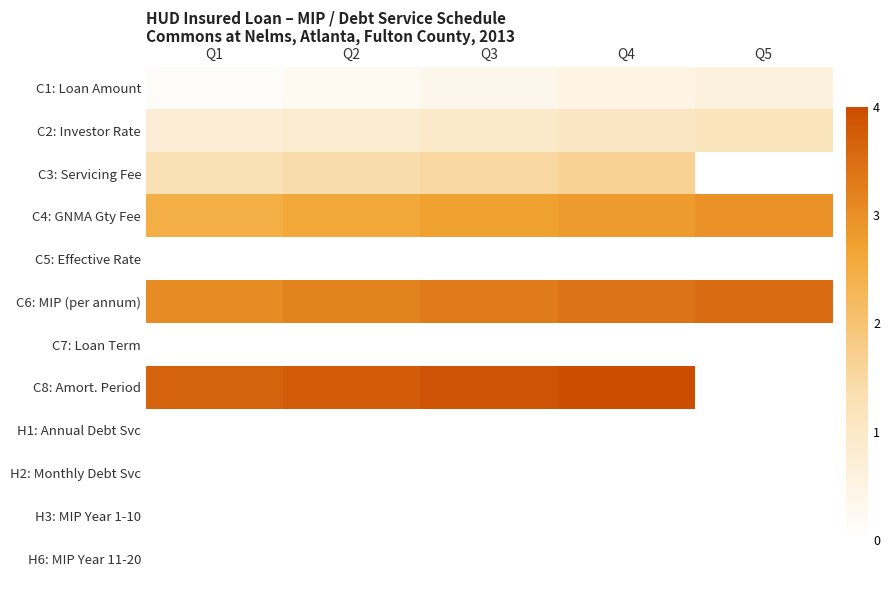

Reading right to left, transcribe all the data shown in this chart.

C1: Loan Amount: Q5=0.6	Q4=0.5	Q3=0.4	Q2=0.2	Q1=0.1
C2: Investor Rate: Q5=1.2	Q4=1.1	Q3=0.9	Q2=0.8	Q1=0.7
C3: Servicing Fee: Q5=0.0	Q4=1.6	Q3=1.5	Q2=1.4	Q1=1.3
C4: GNMA Gty Fee: Q5=2.9	Q4=2.8	Q3=2.7	Q2=2.6	Q1=2.5
C5: Effective Rate: Q5=0.0	Q4=0.0	Q3=0.0	Q2=0.0	Q1=0.0
C6: MIP (per annum): Q5=3.5	Q4=3.4	Q3=3.3	Q2=3.2	Q1=3.1
C7: Loan Term: Q5=0.0	Q4=0.0	Q3=0.0	Q2=0.0	Q1=0.0
C8: Amort. Period: Q5=0.0	Q4=4.0	Q3=3.9	Q2=3.8	Q1=3.6
H1: Annual Debt Svc: Q5=0.0	Q4=0.0	Q3=0.0	Q2=0.0	Q1=0.0
H2: Monthly Debt Svc: Q5=0.0	Q4=0.0	Q3=0.0	Q2=0.0	Q1=0.0
H3: MIP Year 1-10: Q5=0.0	Q4=0.0	Q3=0.0	Q2=0.0	Q1=0.0
H6: MIP Year 11-20: Q5=0.0	Q4=0.0	Q3=0.0	Q2=0.0	Q1=0.0